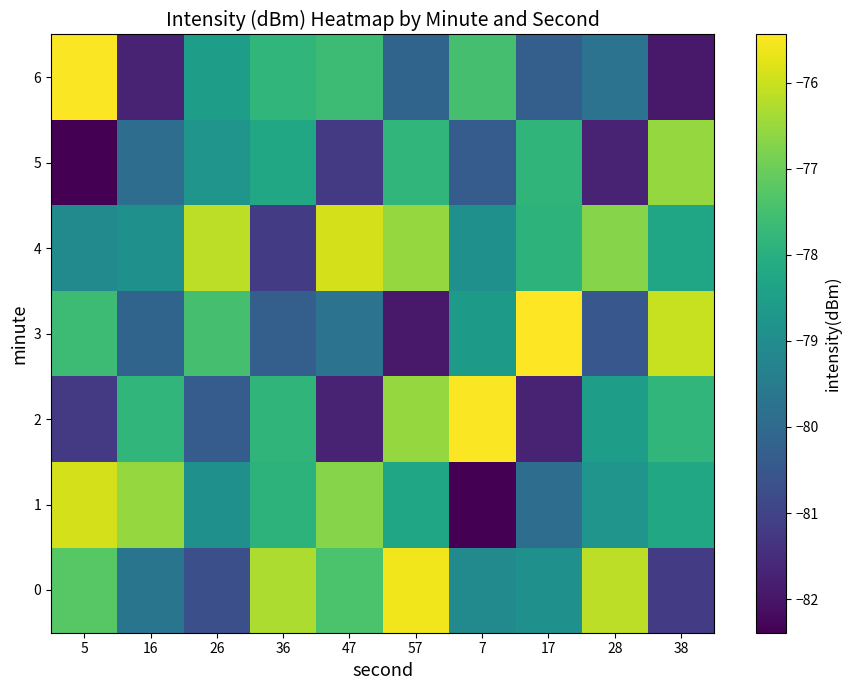

Reading right to left, list all the values displayed in this chart.

0: 38=-81.2	28=-76.1	17=-78.9	7=-79.1	57=-75.6	47=-77.4	36=-76.3	26=-80.7	16=-79.7	5=-77.2
1: 38=-78.2	28=-78.8	17=-79.9	7=-82.4	57=-78.3	47=-76.7	36=-77.9	26=-78.9	16=-76.5	5=-75.9
2: 38=-77.8	28=-78.5	17=-81.7	7=-75.5	57=-76.5	47=-81.7	36=-77.8	26=-80.4	16=-77.8	5=-81.2
3: 38=-76.0	28=-80.5	17=-75.4	7=-78.6	57=-81.9	47=-79.7	36=-80.3	26=-77.5	16=-80.2	5=-77.6
4: 38=-78.3	28=-76.7	17=-77.9	7=-78.9	57=-76.5	47=-75.9	36=-81.2	26=-76.1	16=-78.9	5=-79.1
5: 38=-76.5	28=-81.7	17=-77.8	7=-80.4	57=-77.8	47=-81.2	36=-78.2	26=-78.8	16=-79.9	5=-82.4
6: 38=-81.9	28=-79.7	17=-80.3	7=-77.5	57=-80.2	47=-77.6	36=-77.8	26=-78.5	16=-81.7	5=-75.5